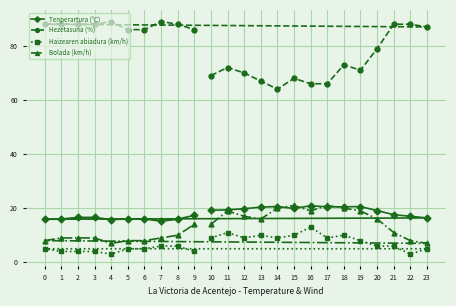

True or false: Tenperartura (°C) and Haizearen abiadura (km/h) intersect in this chart.

False